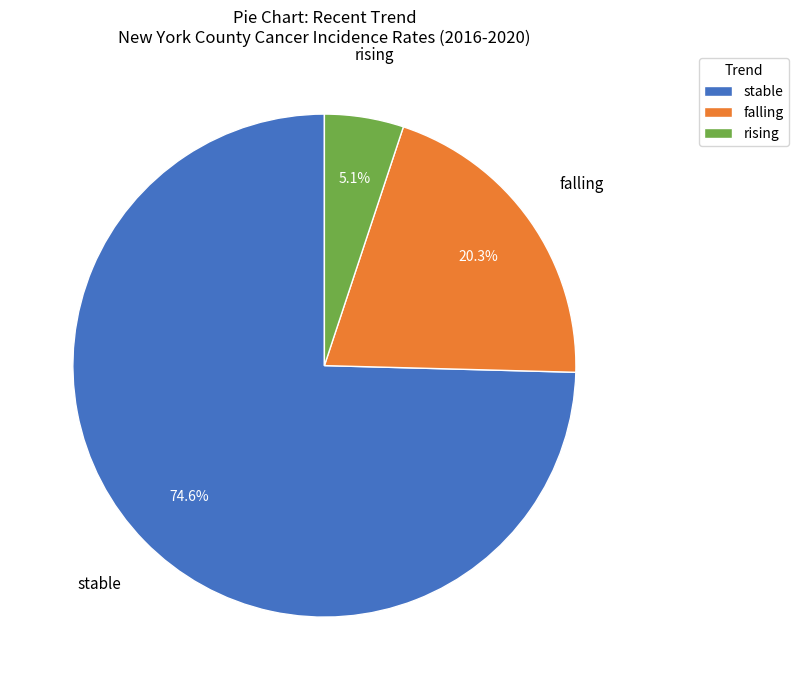

Which slice is the largest?

stable